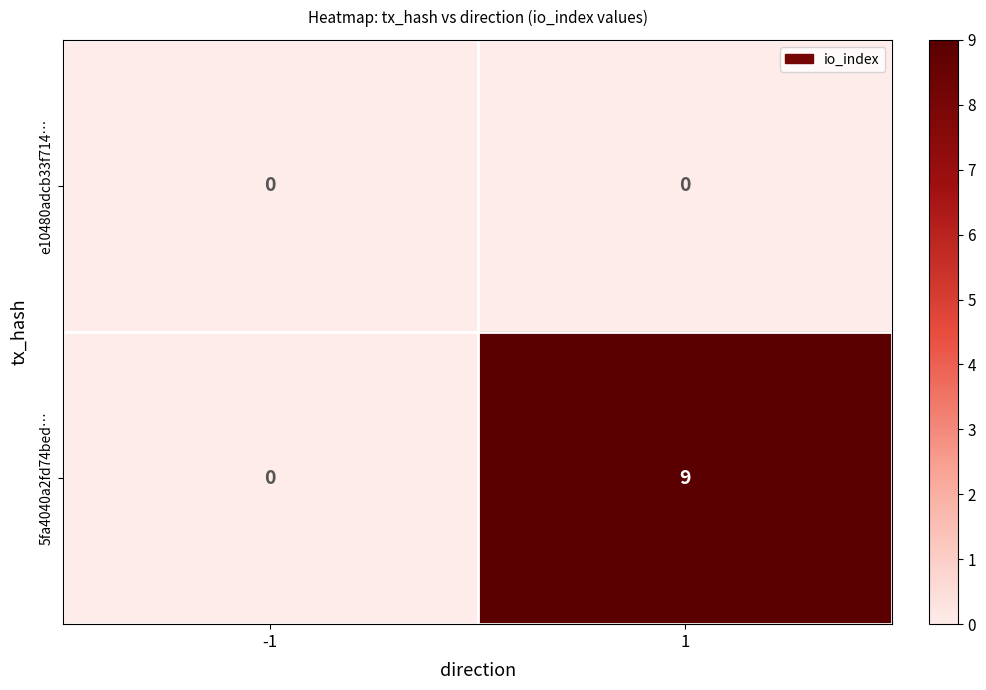

Which series has the widest spread of values?

5fa4040a2fd74bed…